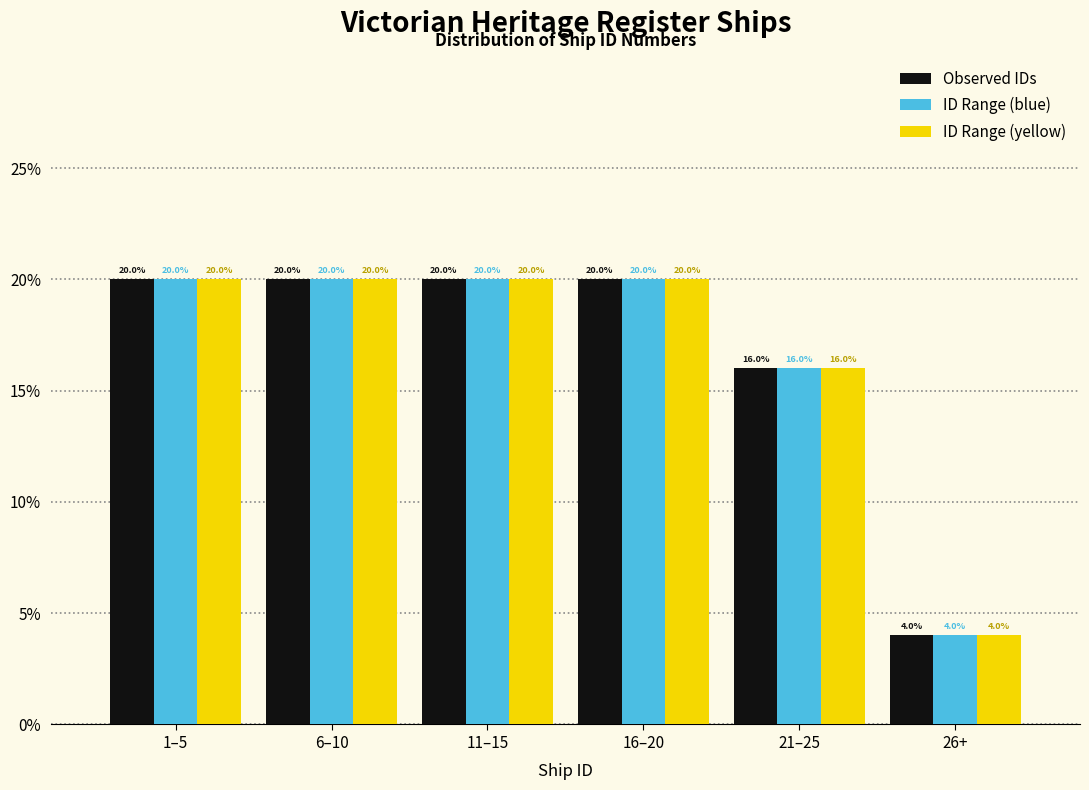

Reading left to right, what are all the values shown in this chart?

Observed IDs: 1–5=20	6–10=20	11–15=20	16–20=20	21–25=16	26+=4
ID Range (blue): 1–5=20	6–10=20	11–15=20	16–20=20	21–25=16	26+=4
ID Range (yellow): 1–5=20	6–10=20	11–15=20	16–20=20	21–25=16	26+=4